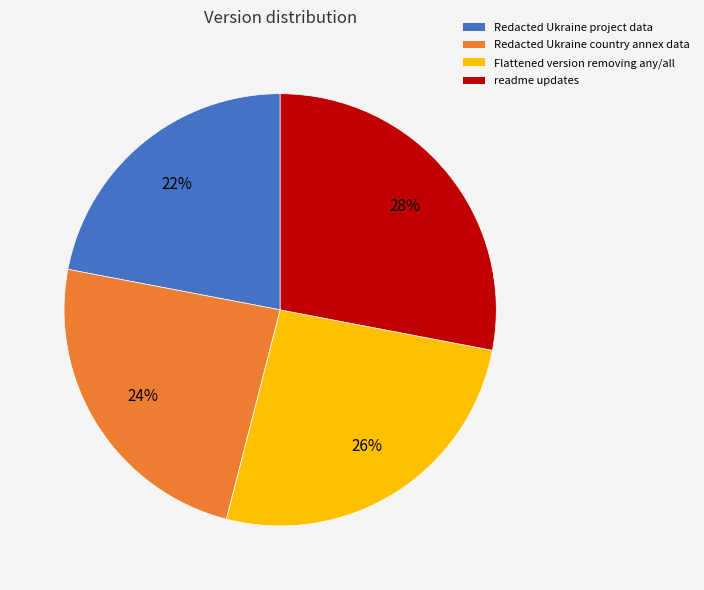

To the nearest percent, what percentage of the pie is Redacted Ukraine country annex data?

24%